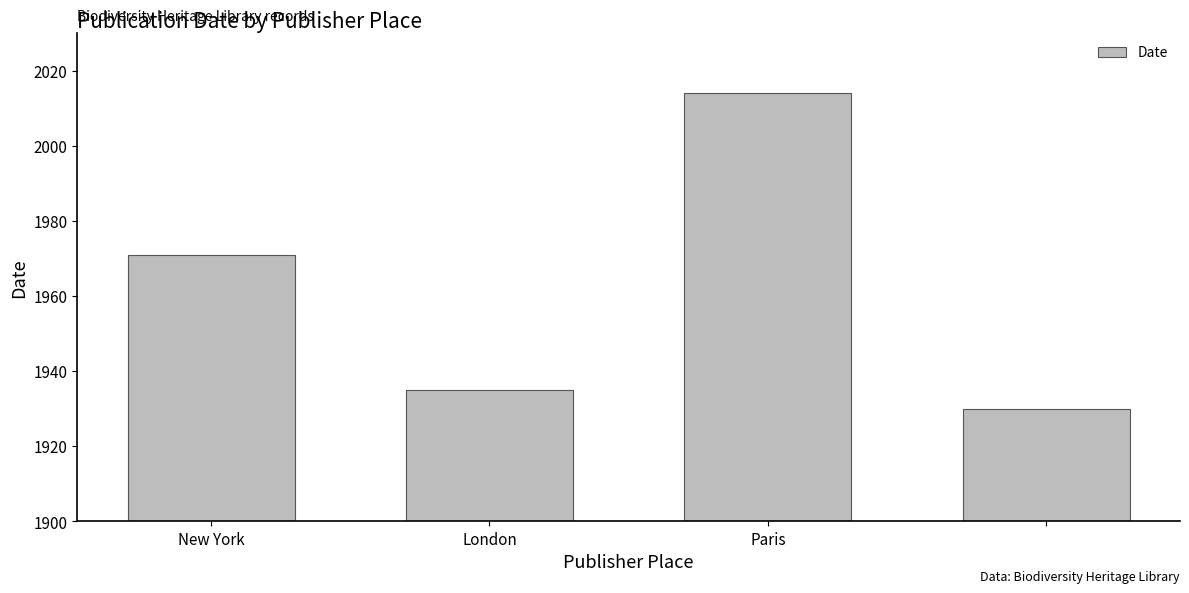

What is the smallest value displayed?

1930